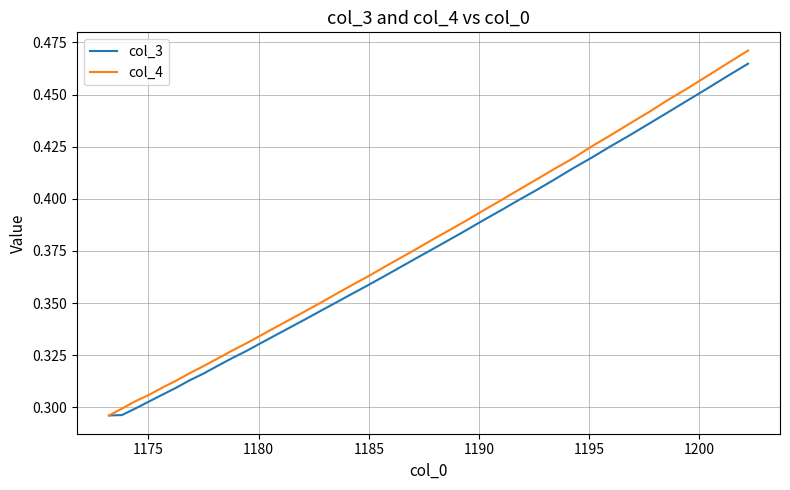

Which series has the widest spread of values?

col_4